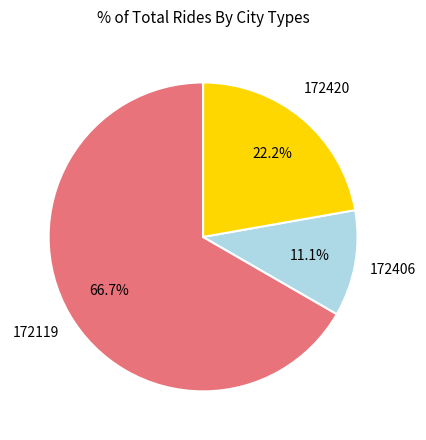

Does any single category account for the majority?

Yes